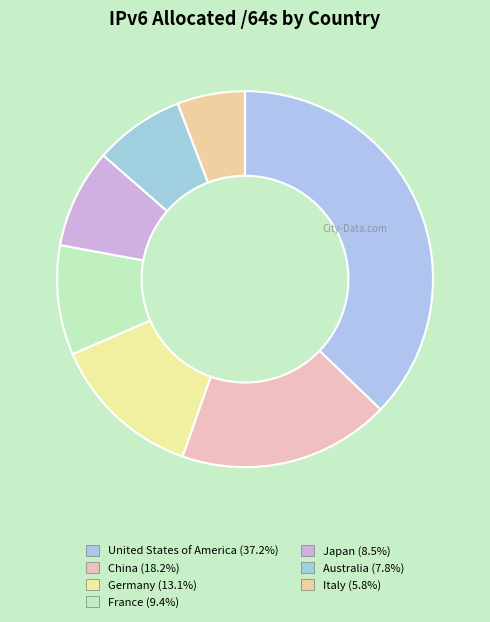

Which category has the smallest portion of the pie?

Italy